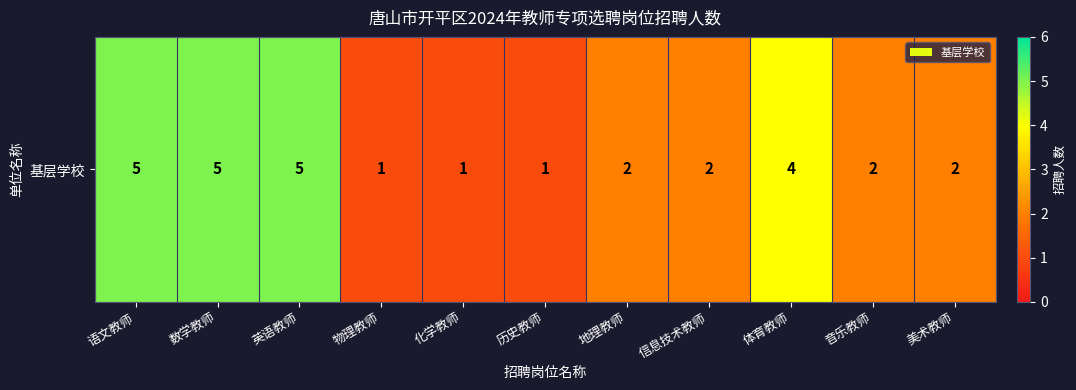

How many values are between 1 and 5?

11